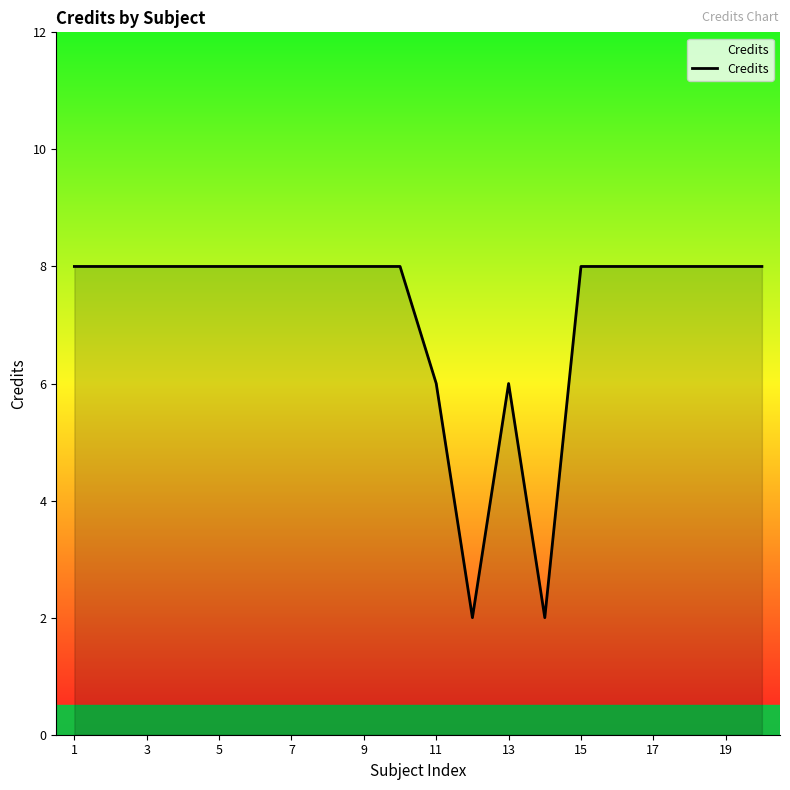

What is the maximum value shown in the chart?

8